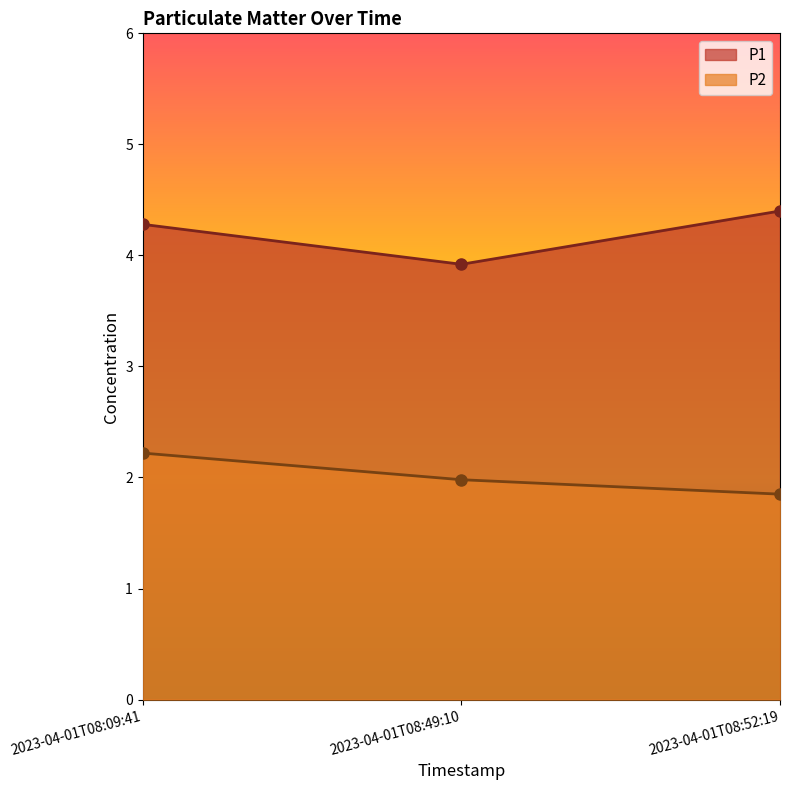

List the series in order of their overall mean, lowest first.

P2, P1